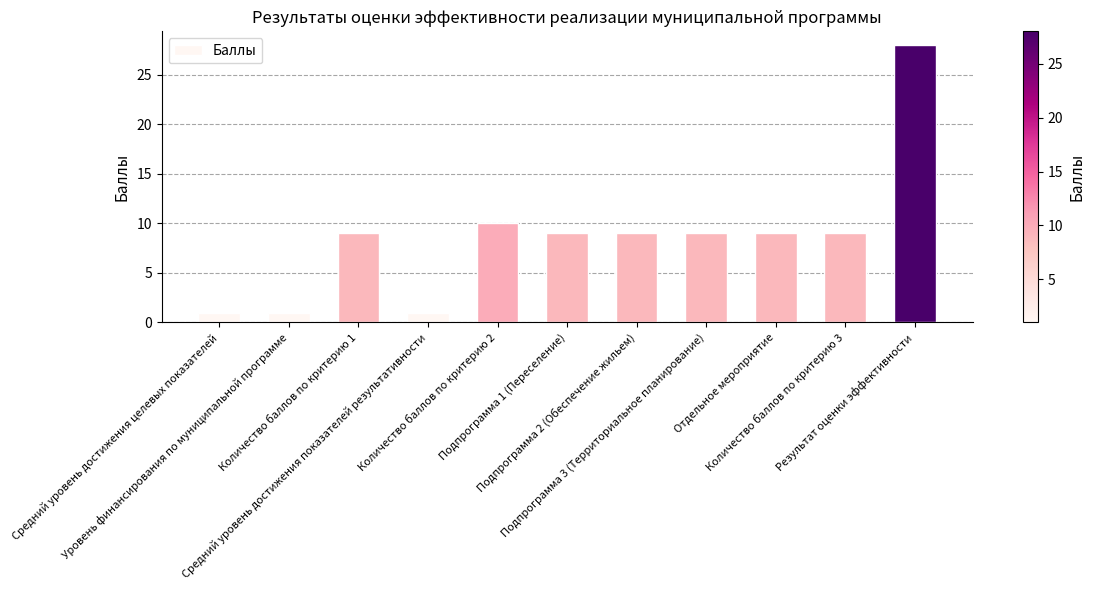

What is the difference between the maximum and minimum values?

27